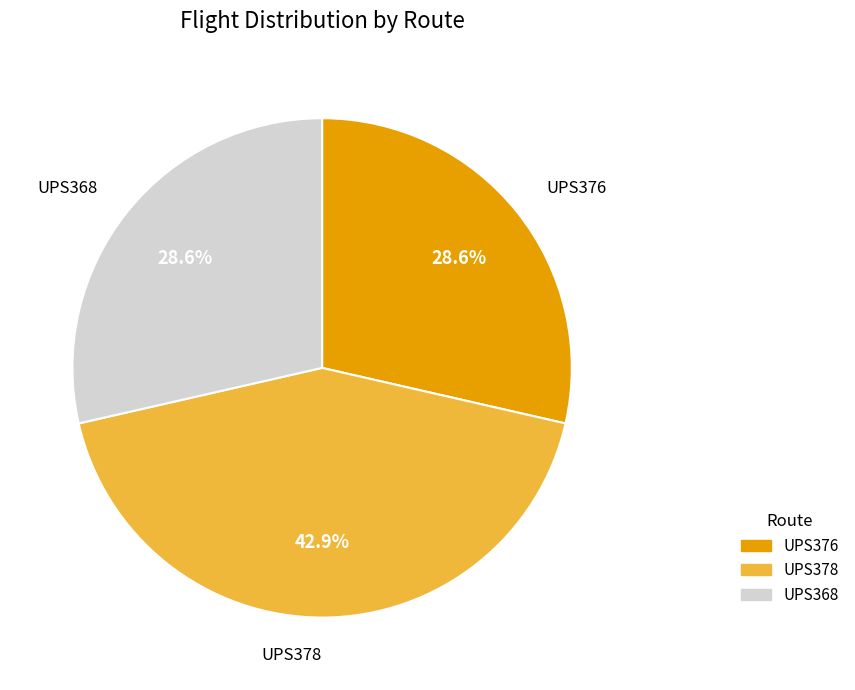

True or false: UPS368 accounts for 29% of the total.

True